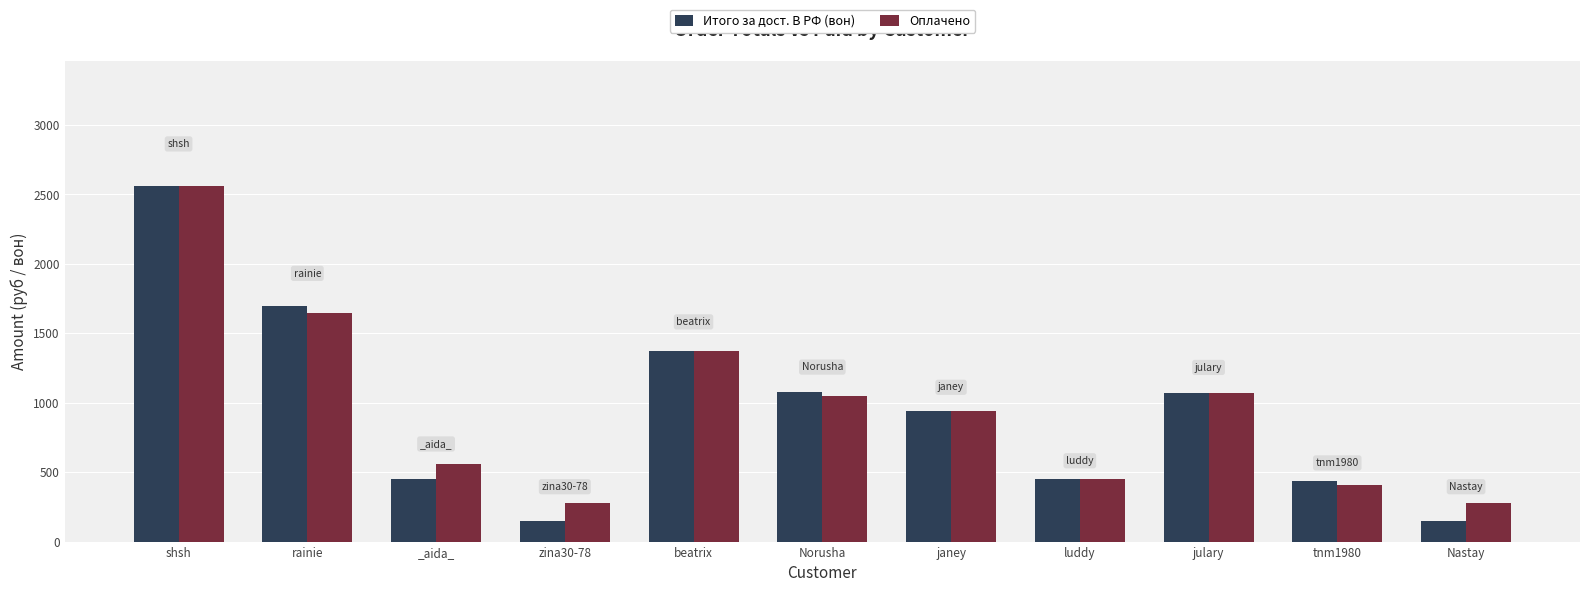

What is the average value of the Итого за дост. В РФ (вон) series?

941.5